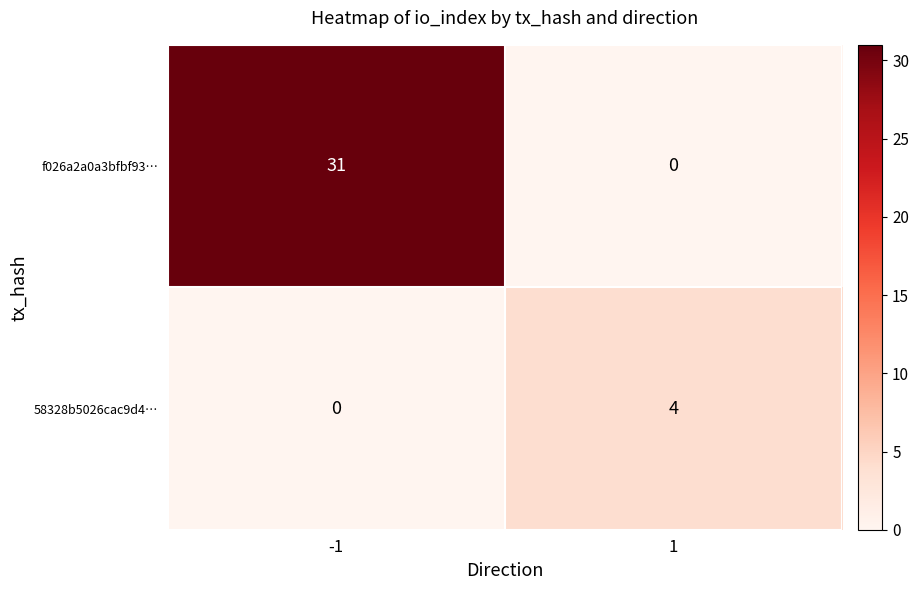

At how many categories does at least one series exceed 3?

2